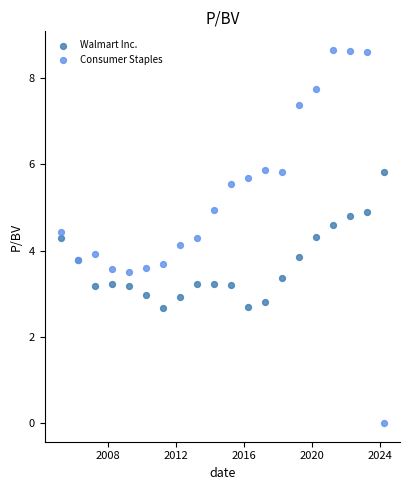

What are all the series names shown in the legend?

Walmart Inc., Consumer Staples